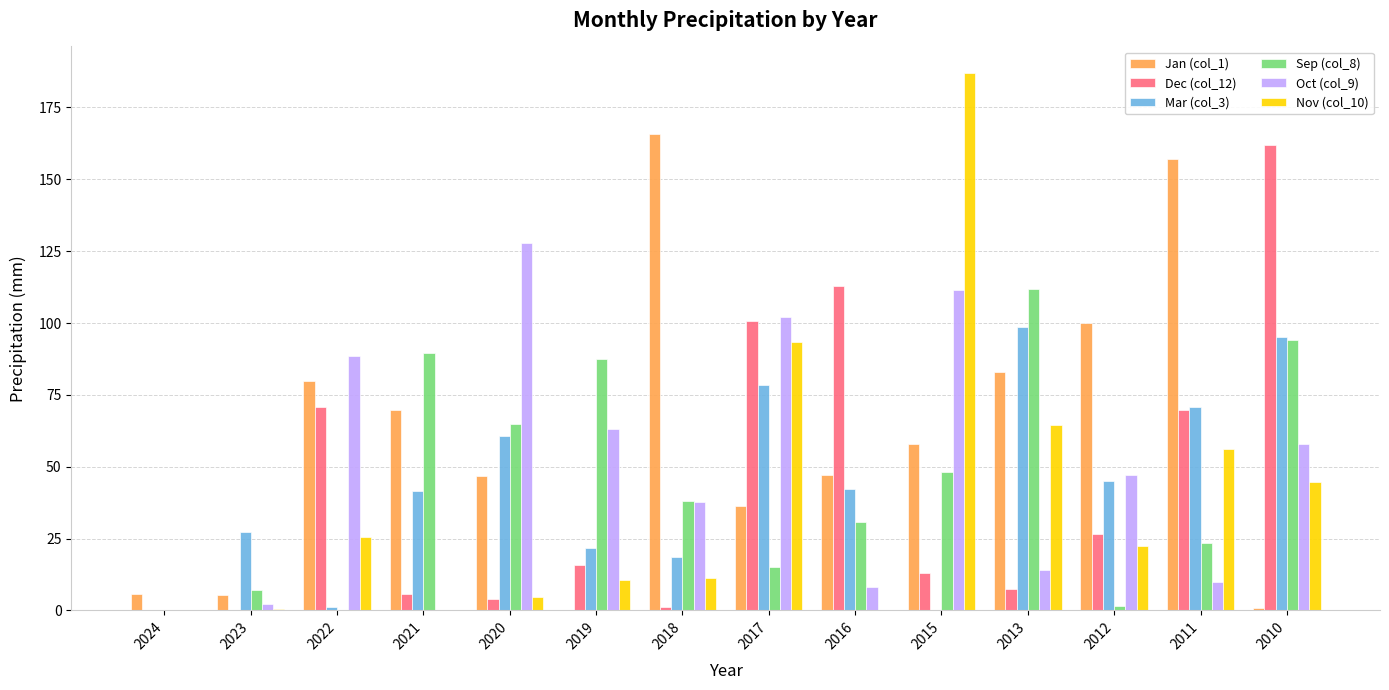

Which series has the widest spread of values?

Nov (col_10)